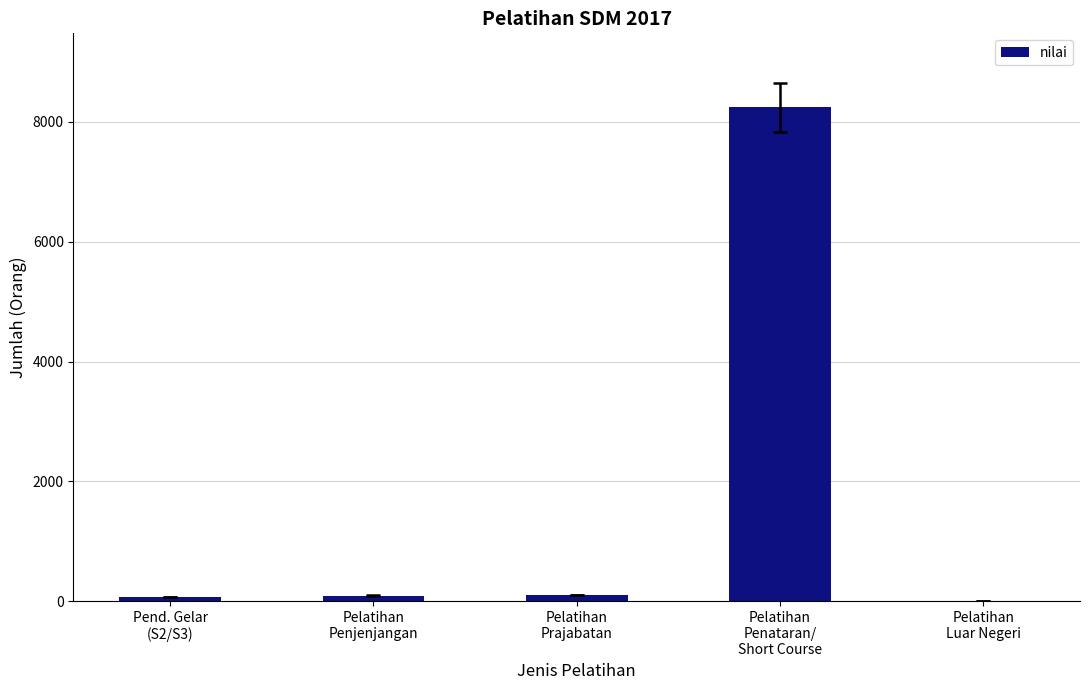

What is the difference between the values at Pelatihan
Penataran/
Short Course and Pelatihan
Luar Negeri?

8243